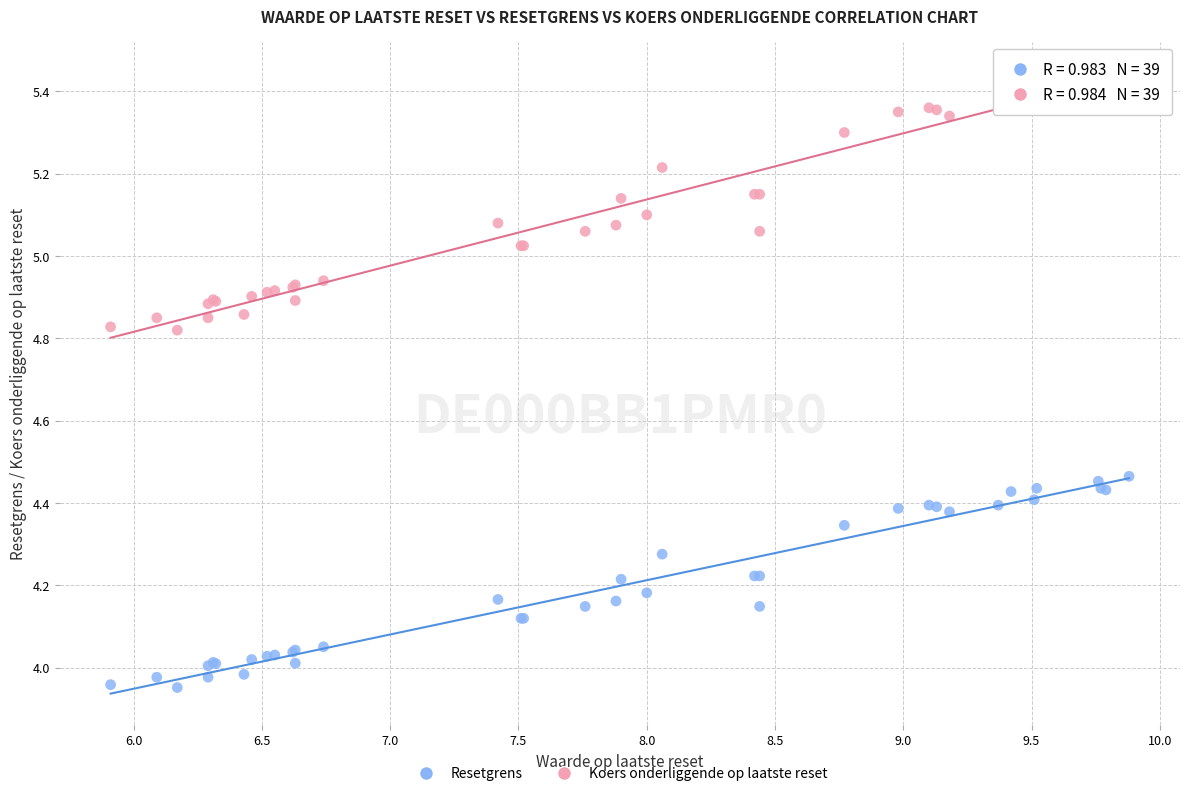

Which series reaches the minimum Y coordinate?

Resetgrens